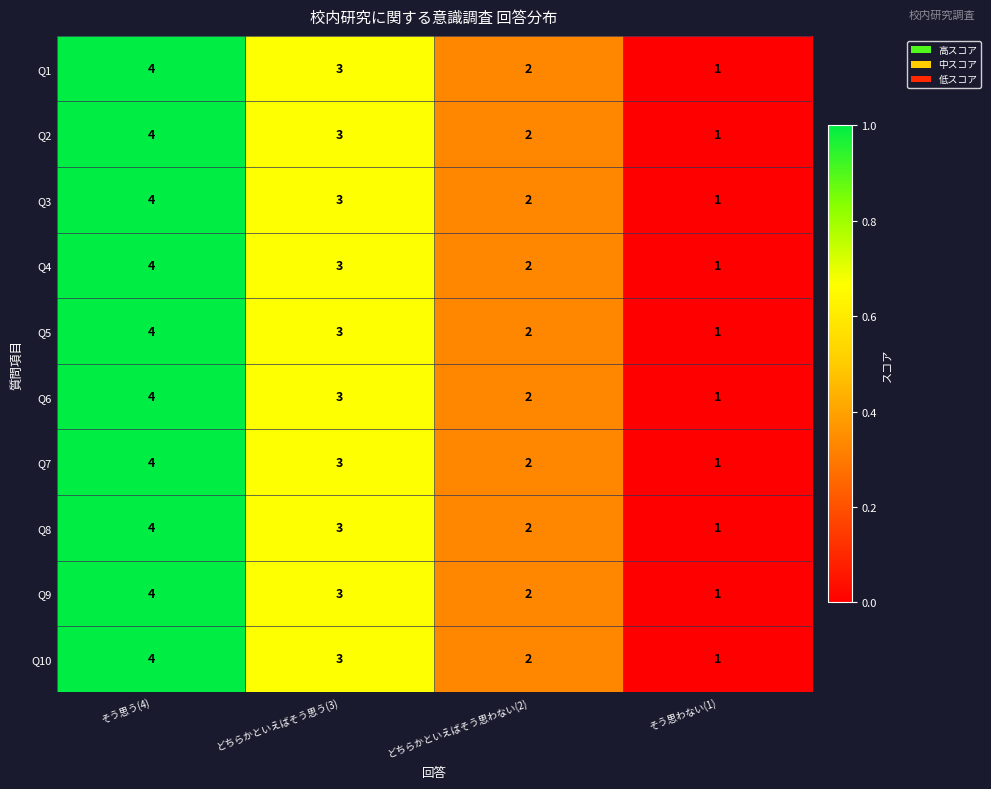

True or false: Q9 has a value of 1 at そう思わない(1).

True